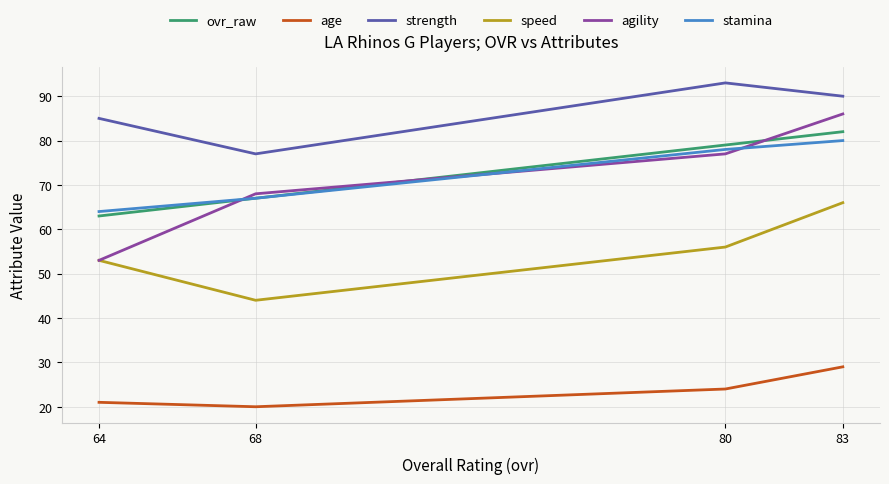

What is the difference between the age values at 83 and 80?

5